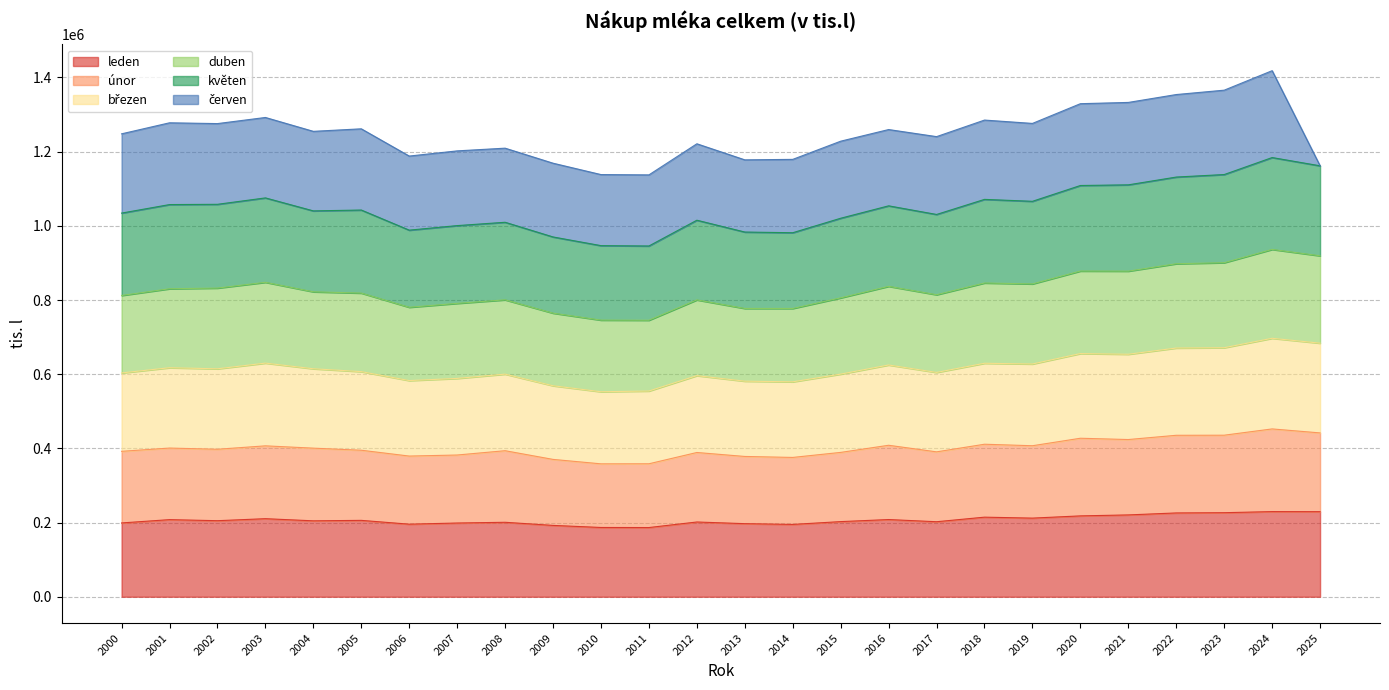

What is the minimum value for leden?

186607